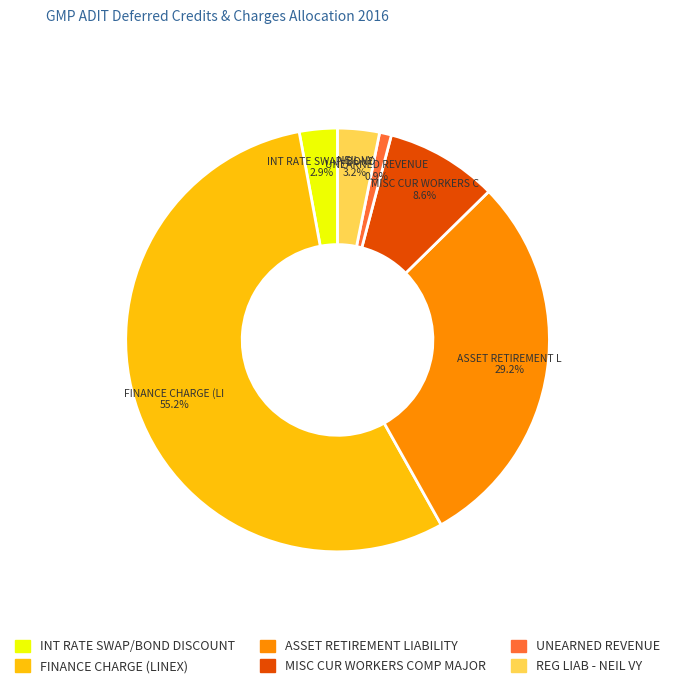

What is the total percentage of UNEARNED REVENUE and INT RATE SWAP/BOND DISCOUNT?

3.8%